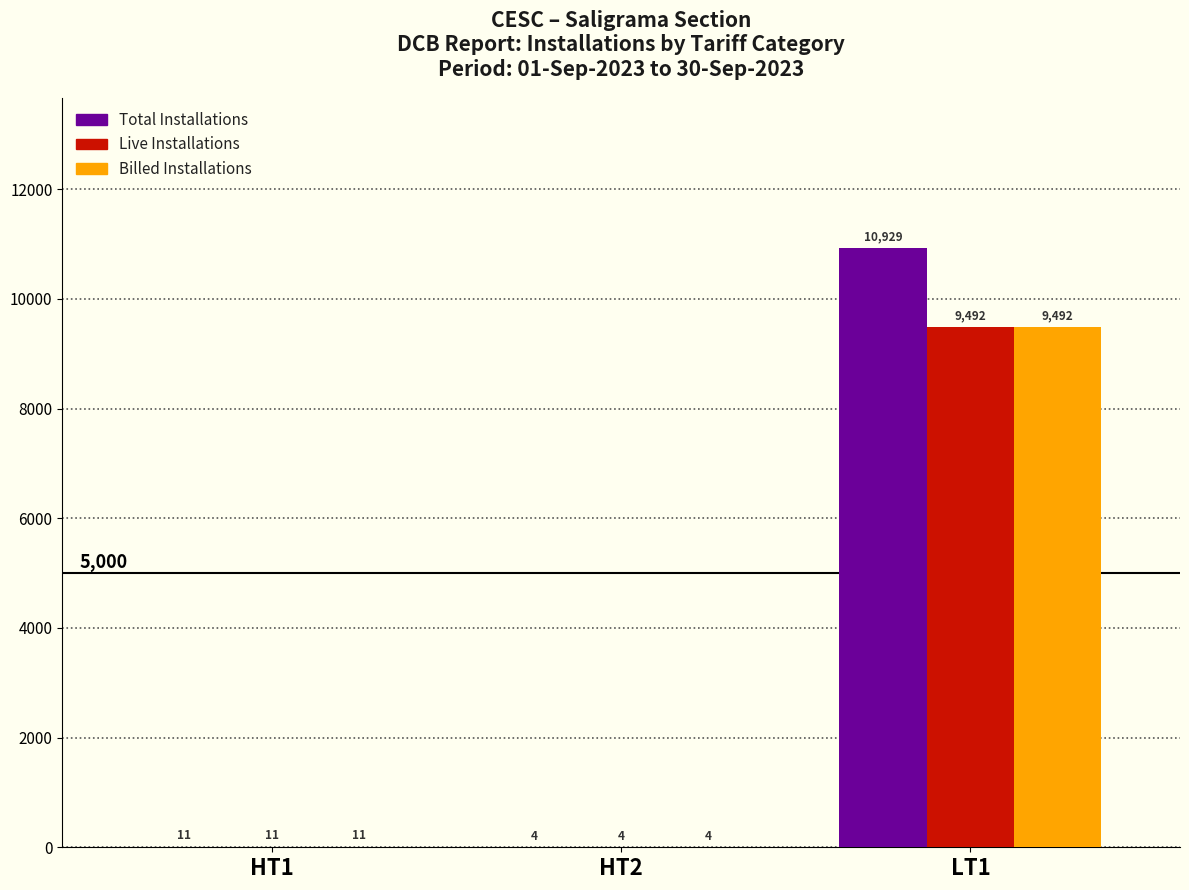

Which series has the largest total across all categories?

Total Installations